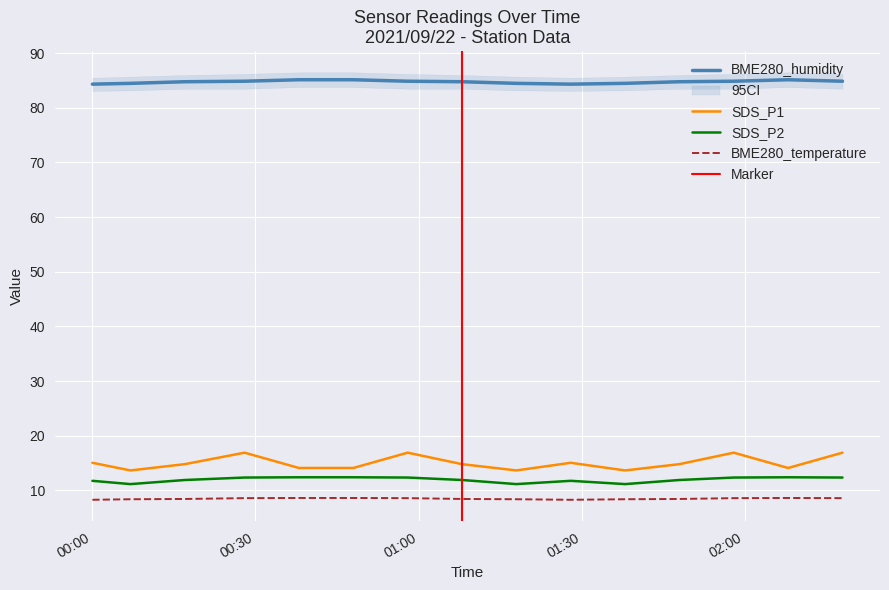

What is the lowest value of the SDS_P2 series?

11.2